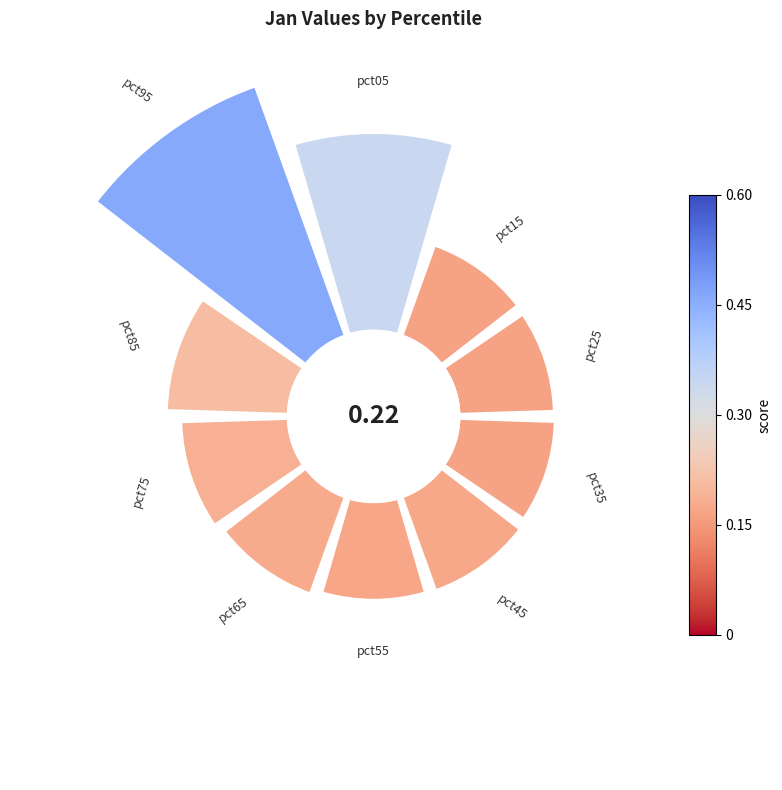

Is 7 the majority of the pie?

No